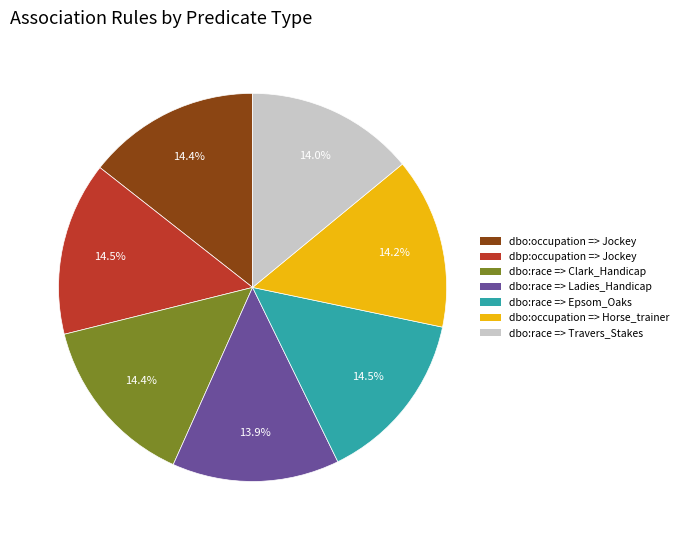

Is the sum of dbo:occupation => Jockey and dbp:occupation => Jockey greater than half?

No